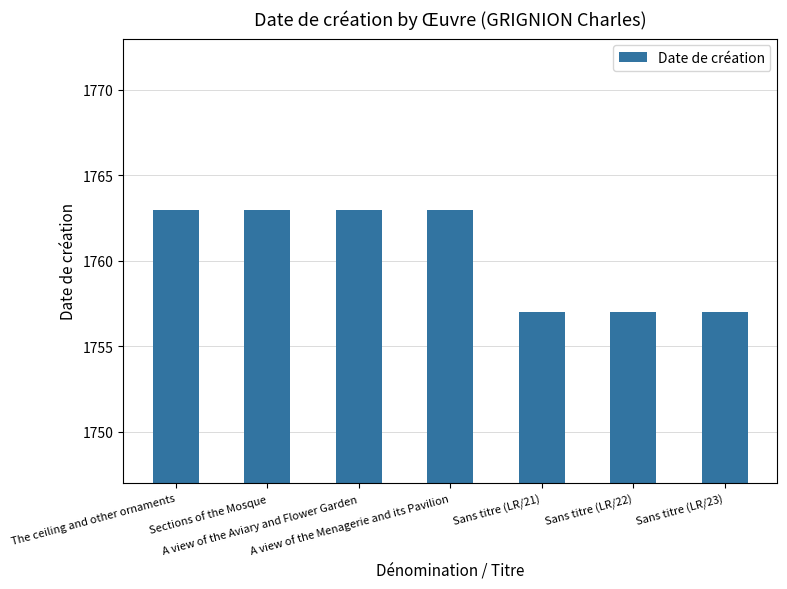

What is the label of the 1st bar from the right?

Sans titre (LR/23)